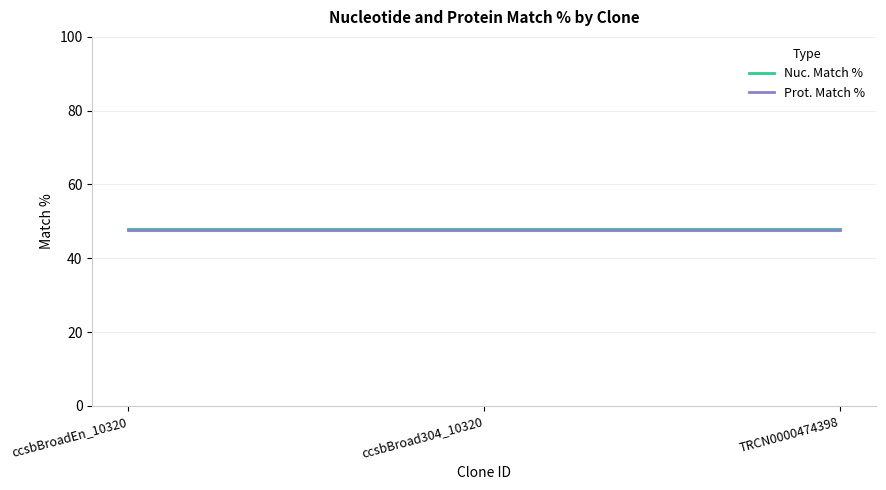

Which label corresponds to the largest value in the chart?

ccsbBroadEn_10320